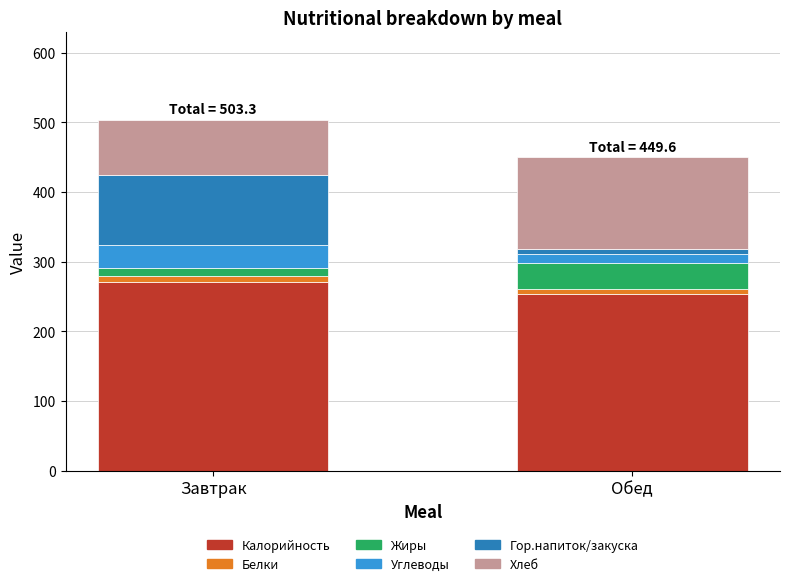

What is the highest value of the Калорийность series?

271.4